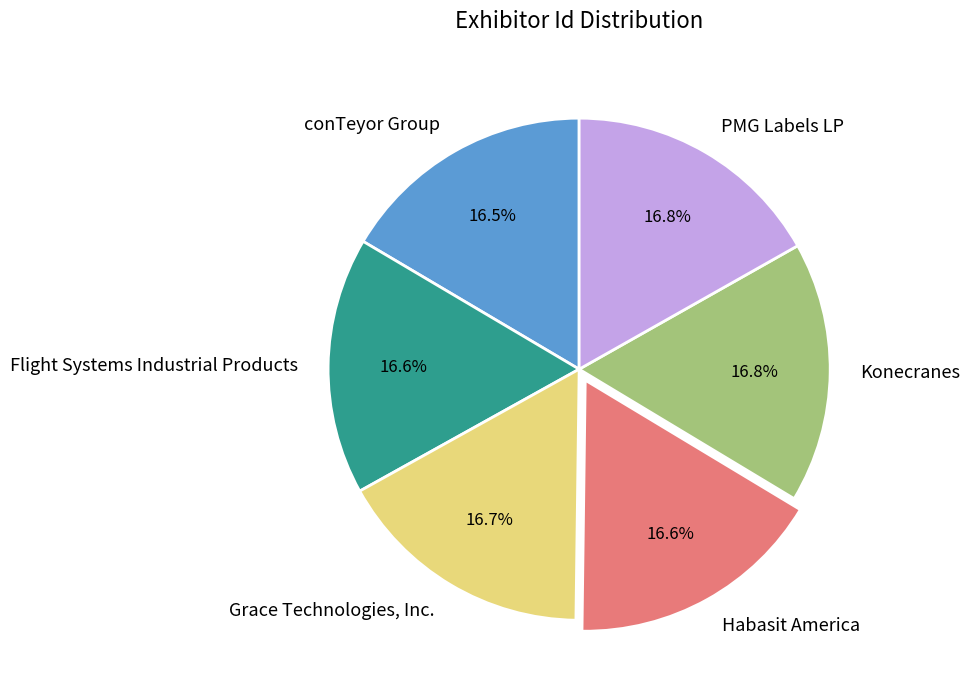

To the nearest percent, what portion does Grace Technologies, Inc. represent?

17%